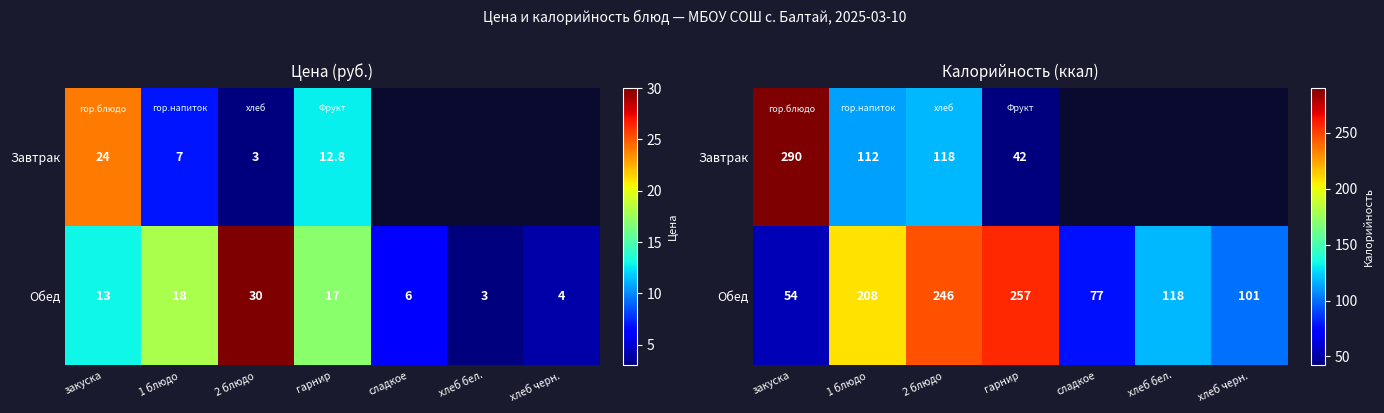

What is the average value of the Обед series?

151.6